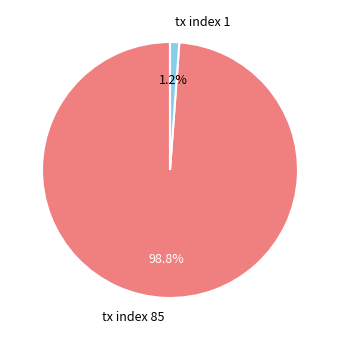

Between tx index 85 and tx index 1, which is larger?

tx index 85